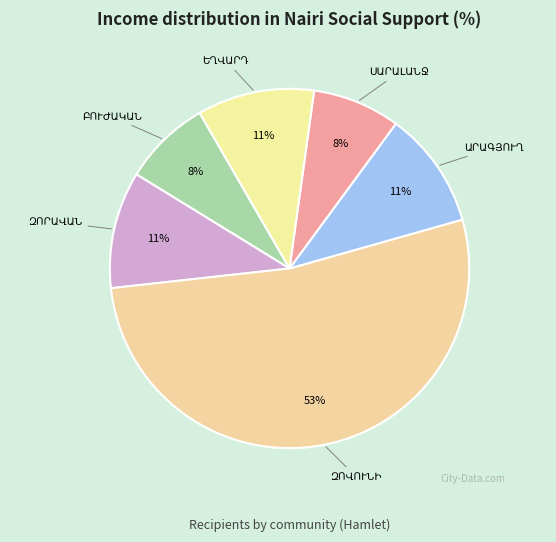

To the nearest percent, what is the average slice percentage?

17%